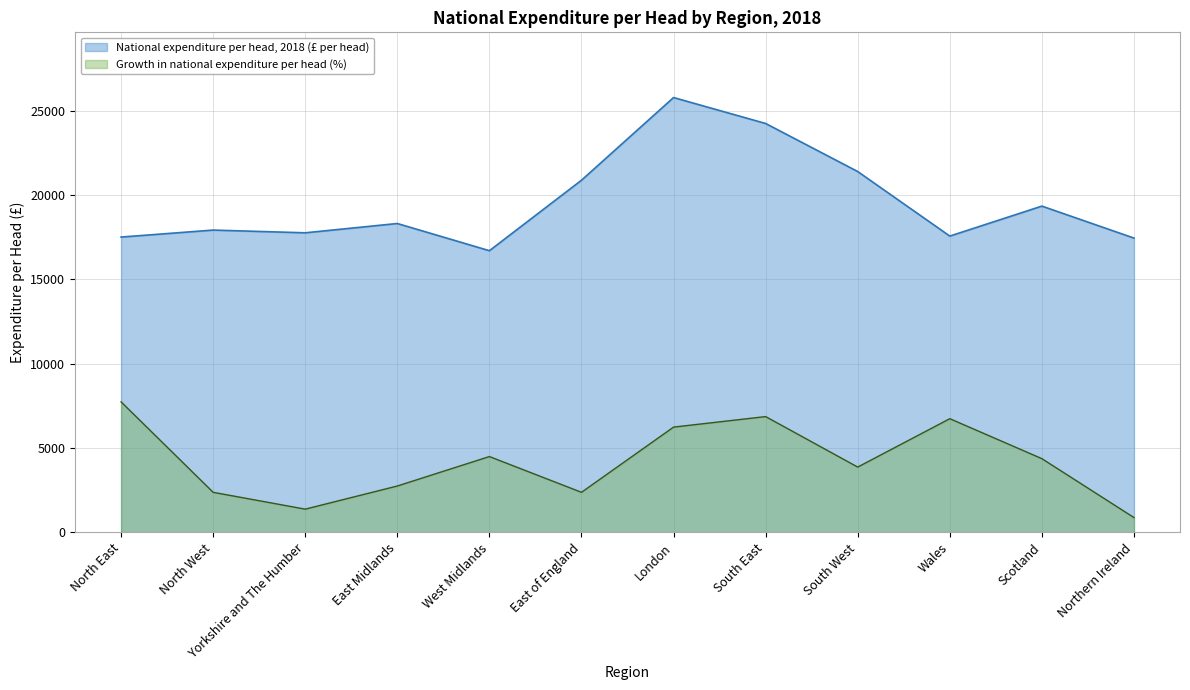

Where is the first local maximum for Growth in national expenditure per head (%)?

West Midlands